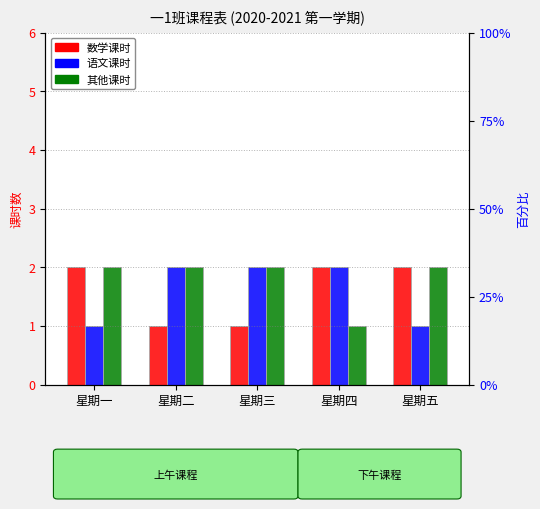

How many data points in 其他 are less than 2?

1